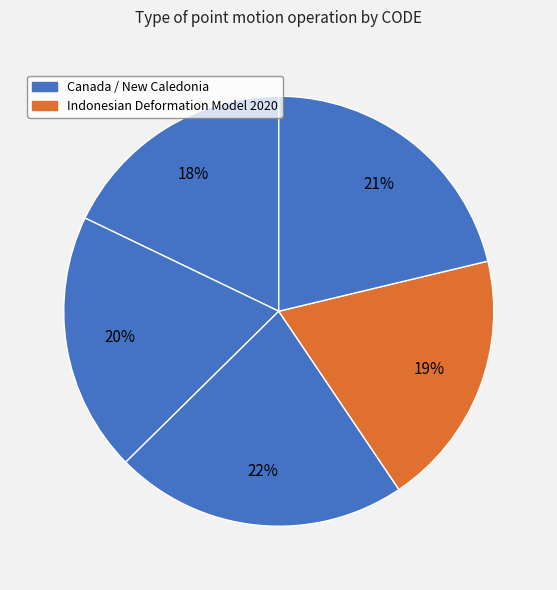

Count the number of slices in the pie.

5